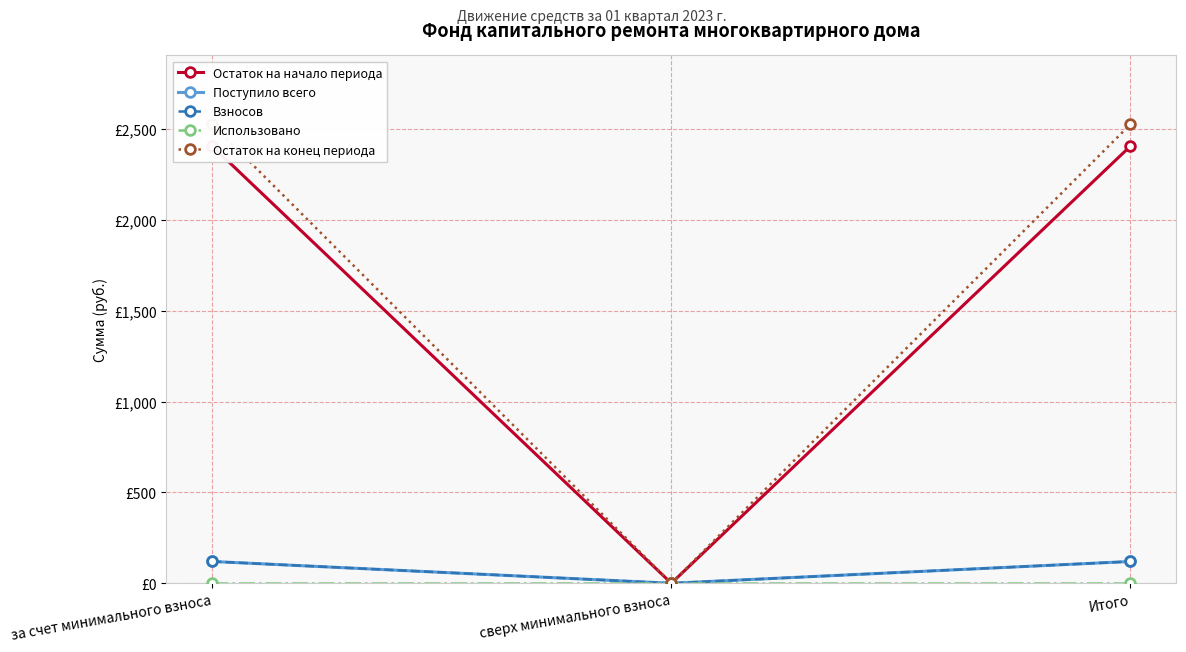

Which label corresponds to the smallest value in the chart?

сверх минимального взноса